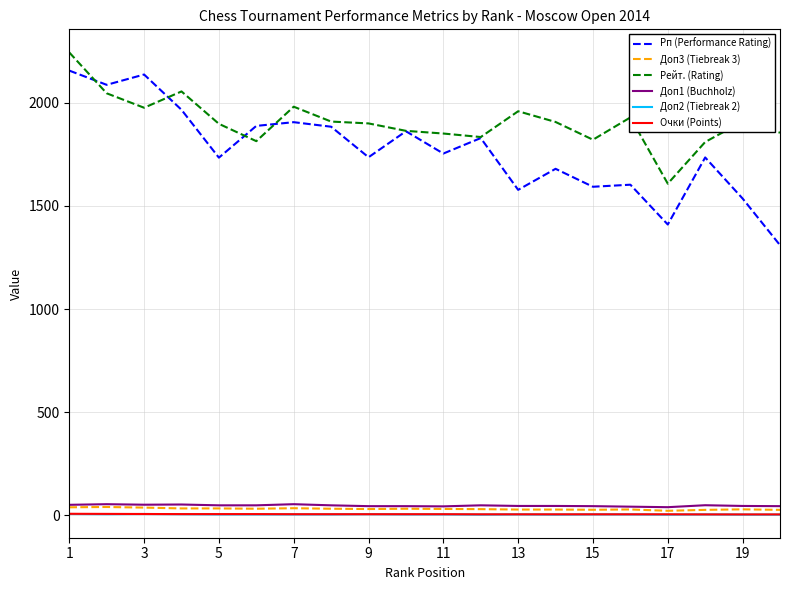

Is this an area chart (filled region under the line)?

No